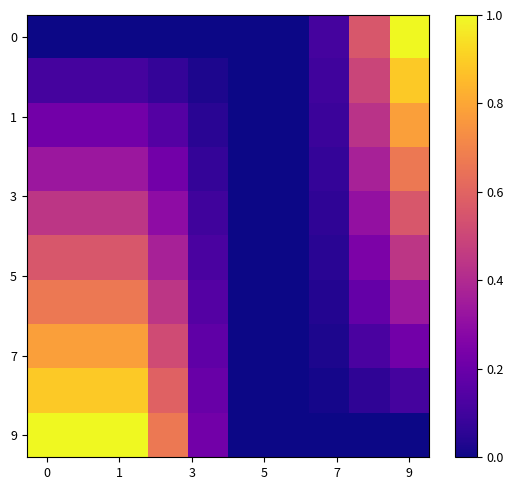

Count the number of data series in this chart.

10